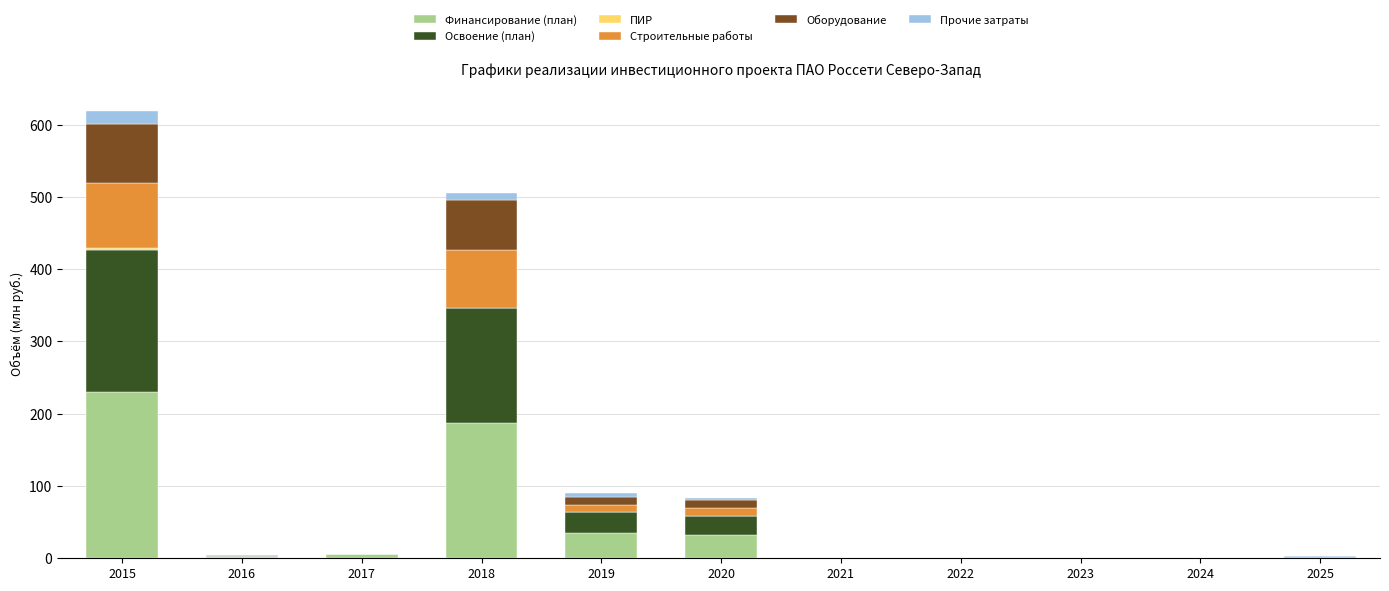

At which label does Финансирование (план) reach its peak?

2015